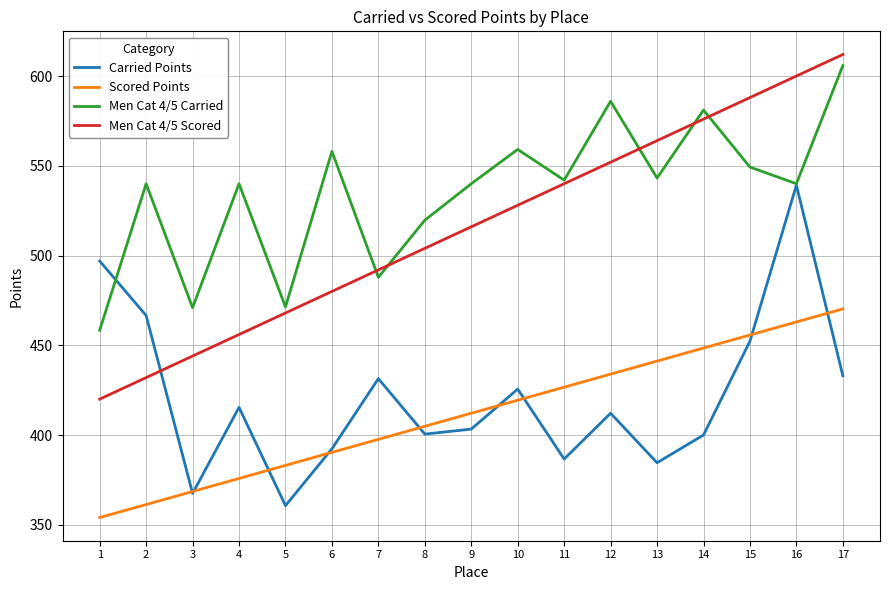

At which label does Carried Points first exceed 412?

1